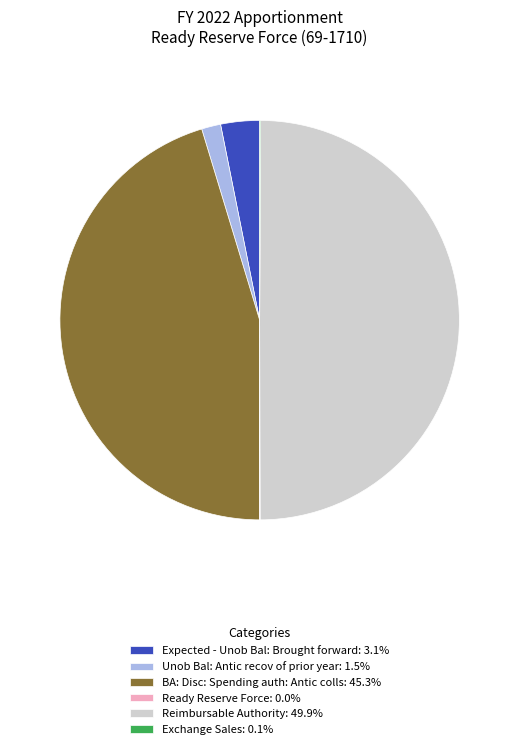

Does Expected - Unob Bal: Brought forward: 3.1% represent more than half of the total?

No